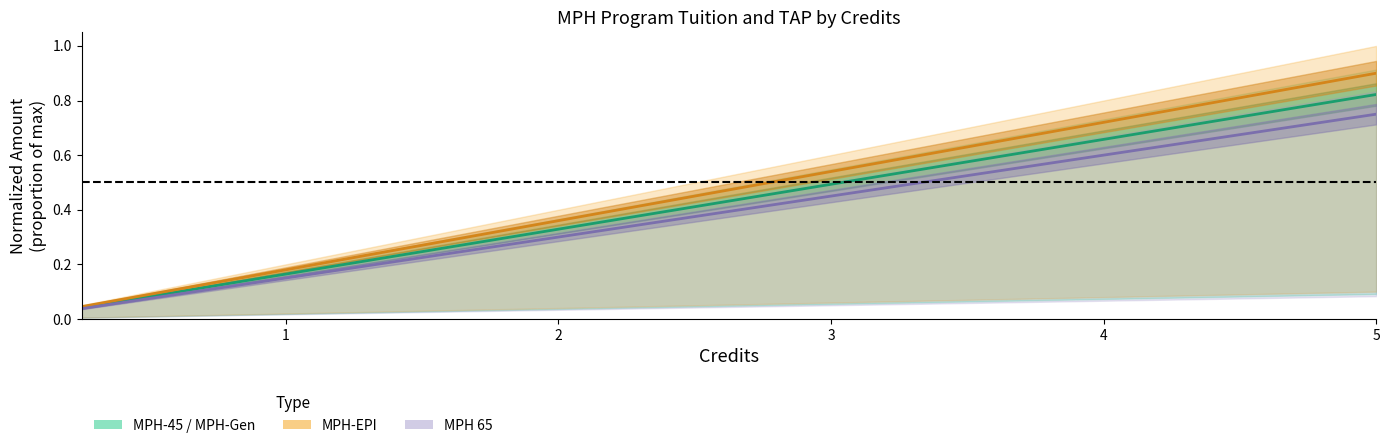

What is the average value of the MPH-45 Tuition series?

0.4